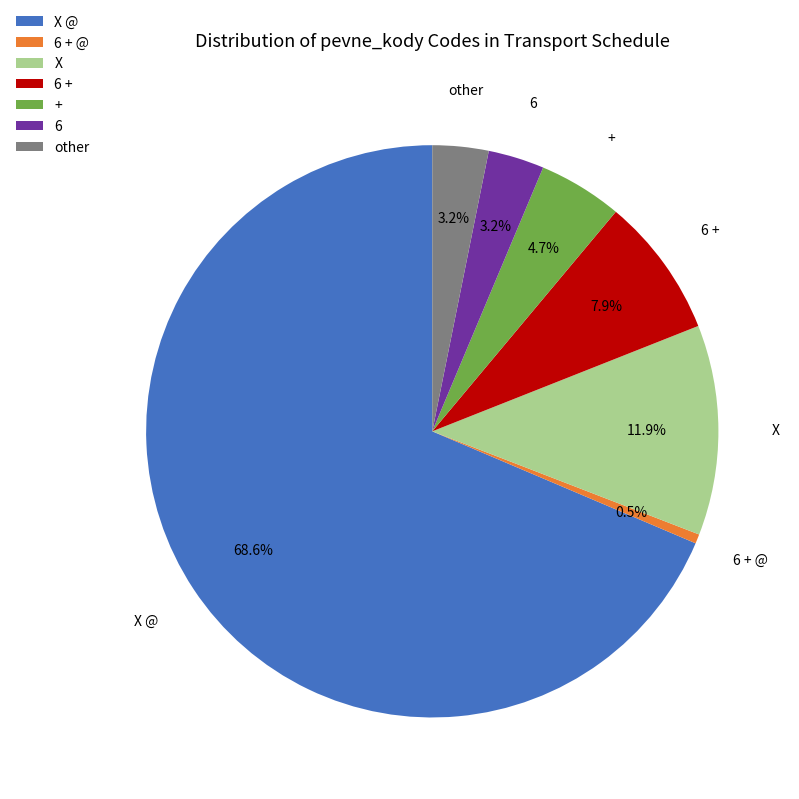

To the nearest percent, what is the average slice percentage?

14%